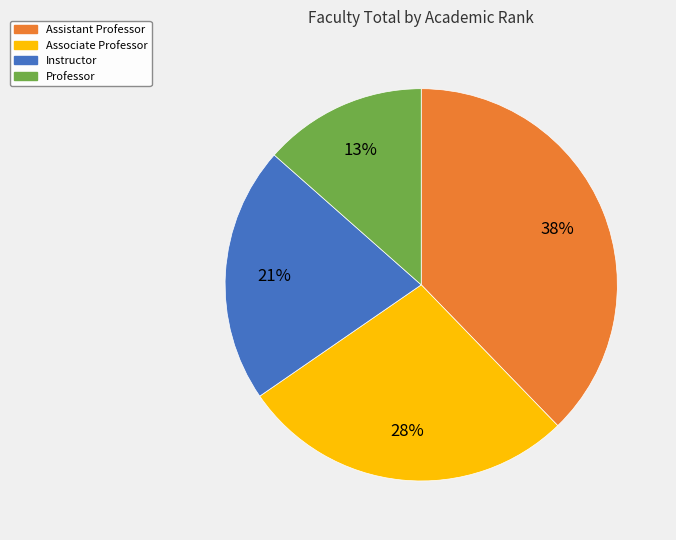

Approximately how many times larger is the value at Instructor compared to Associate Professor?

0.8